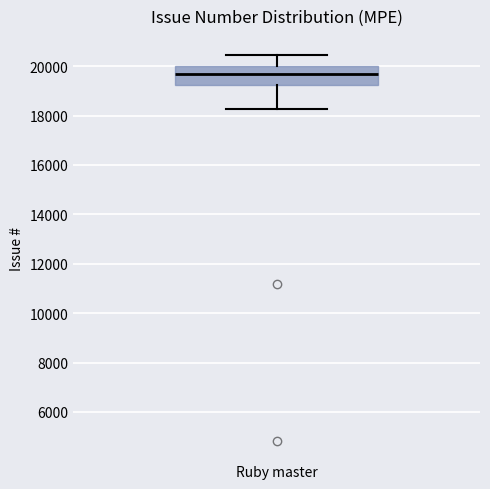

Read this box plot against the y-axis: the position of the median line, the range covered by the box, and the ends of both whiskers. The values are not printed on the chart, so give them approximately, as read against the axis.

median 19800, box 19200 to 20000, whiskers 18200 to 20400